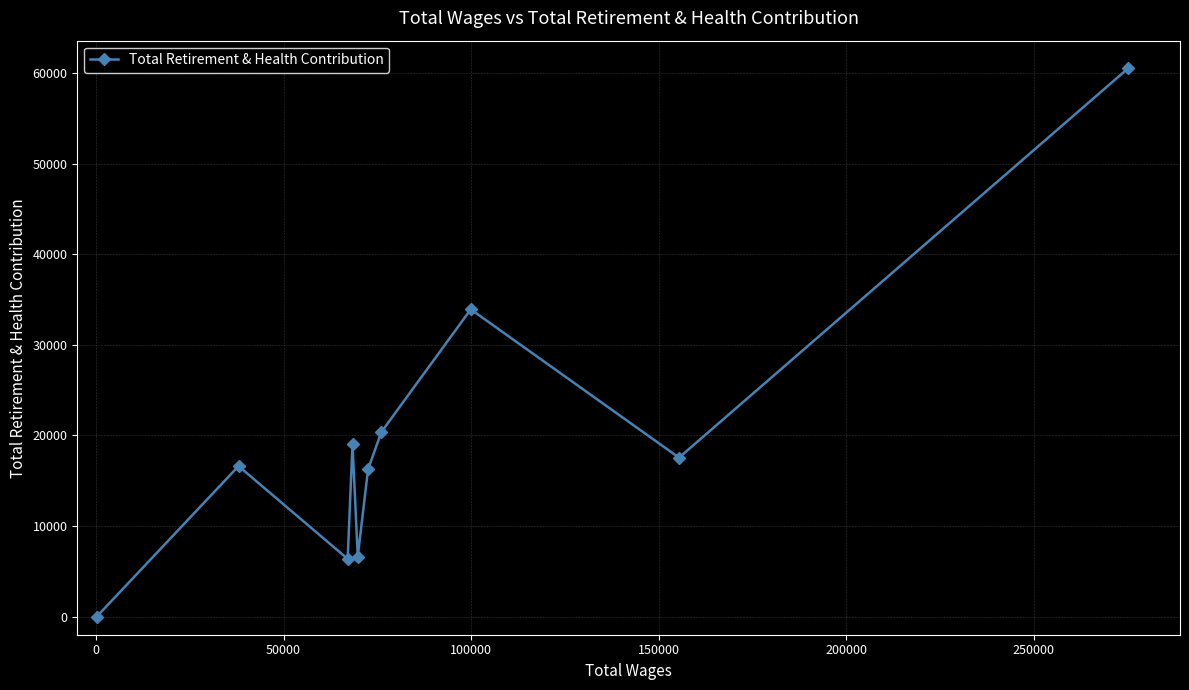

How many lines are shown in the chart?

1